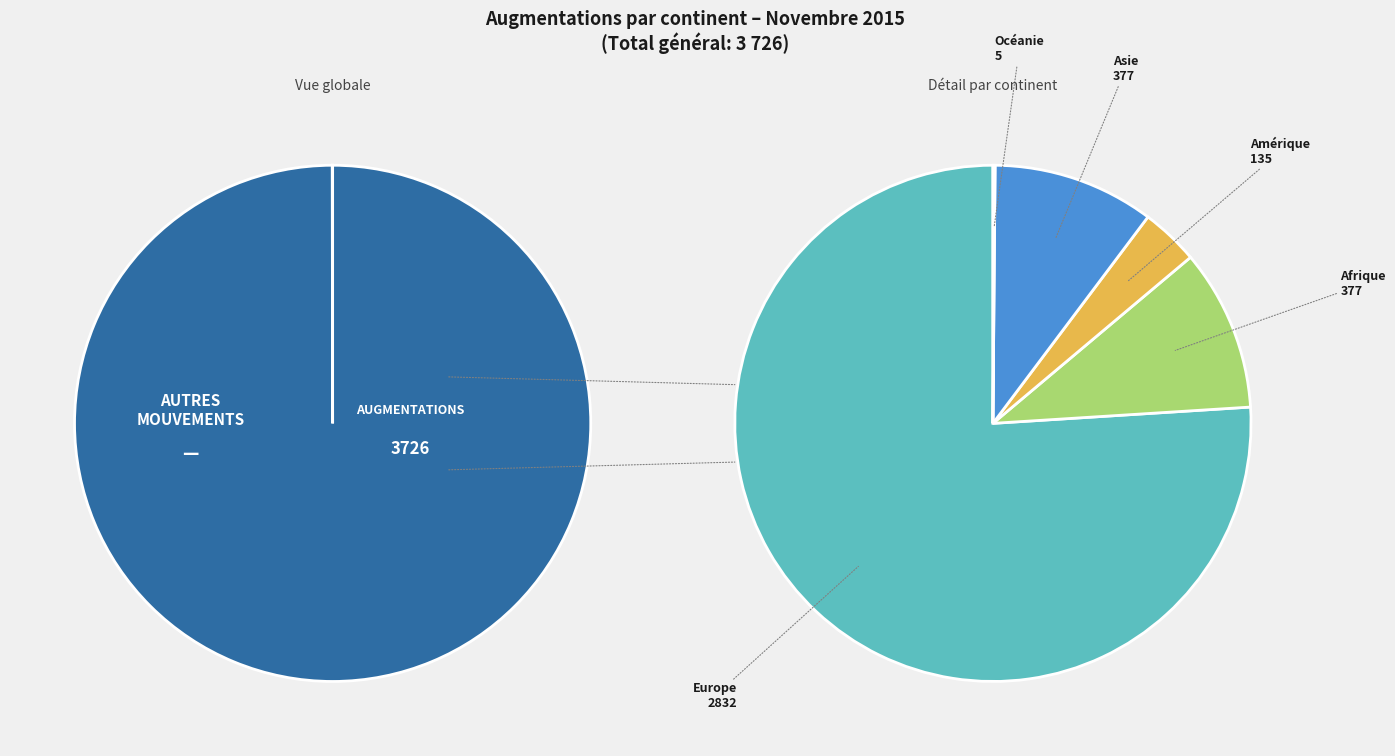

What portion of the pie excludes Amérique?

96.4%